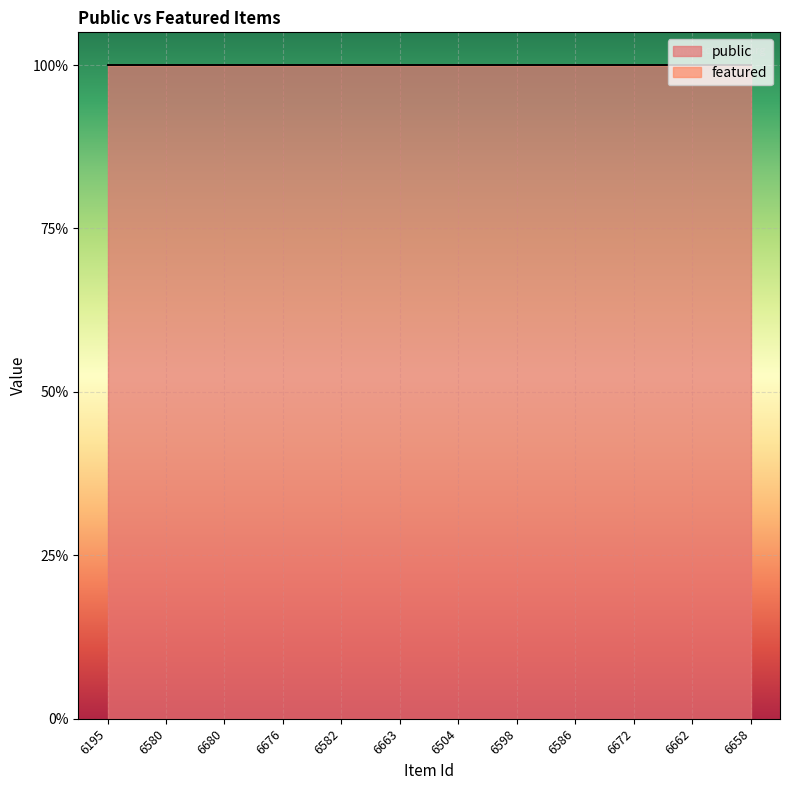

Reading left to right, transcribe all the data shown in this chart.

public: 1	1	1	1	1	1	1	1	1	1	1	1
featured: 0	0	0	0	0	0	0	0	0	0	0	0